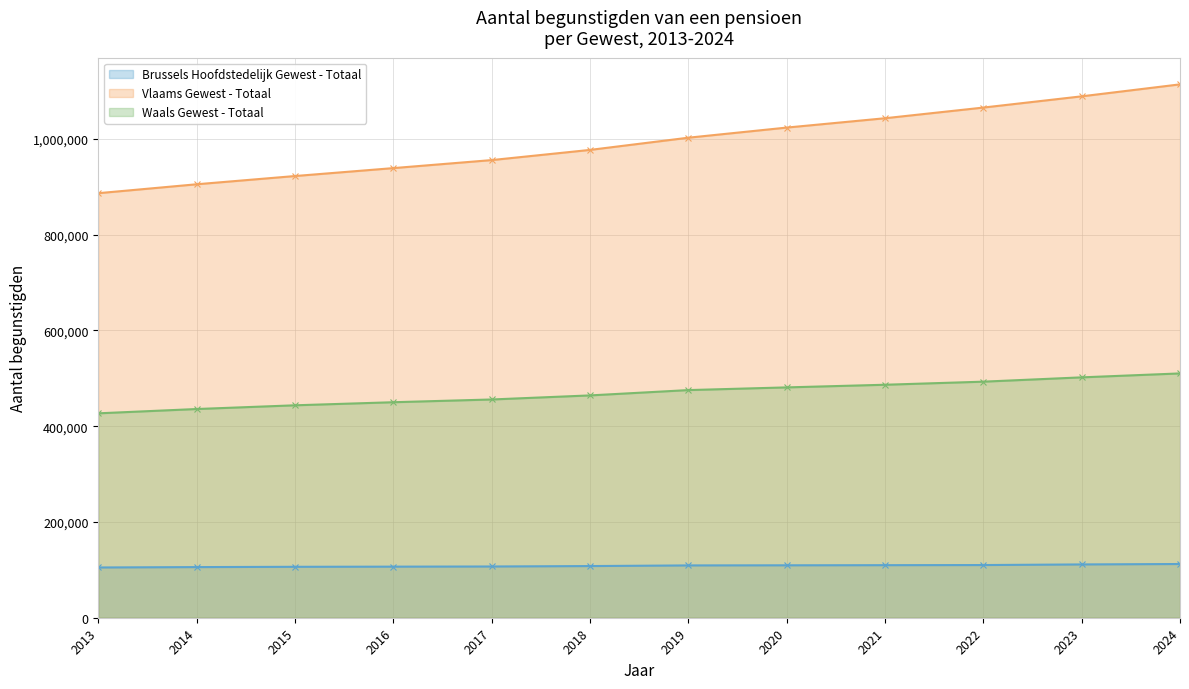

Rank the categories by Waals Gewest - Totaal value from lowest to highest.

2013, 2014, 2015, 2016, 2017, 2018, 2019, 2020, 2021, 2022, 2023, 2024